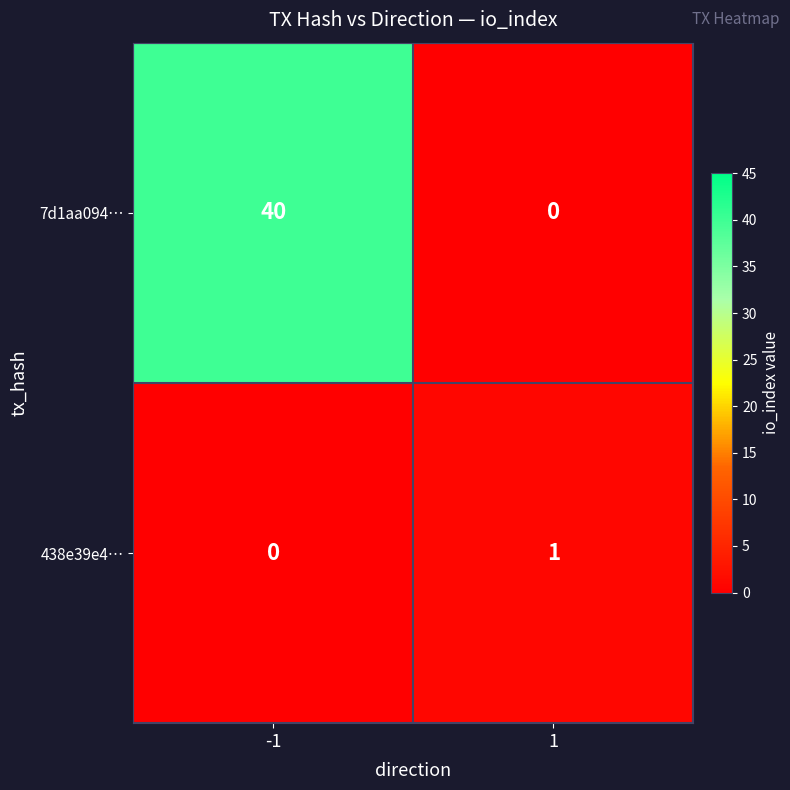

List the labels in order of 7d1aa094… value, largest first.

-1, 1